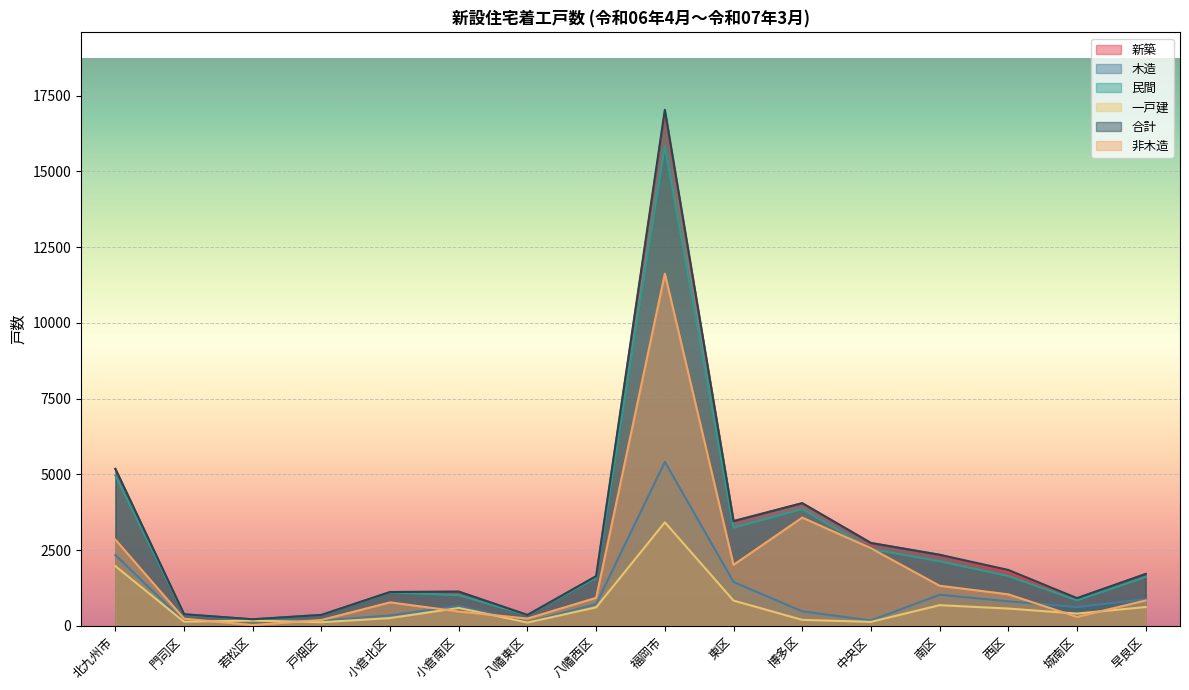

What is the spread (max minus min) of values at 中央区?

2605